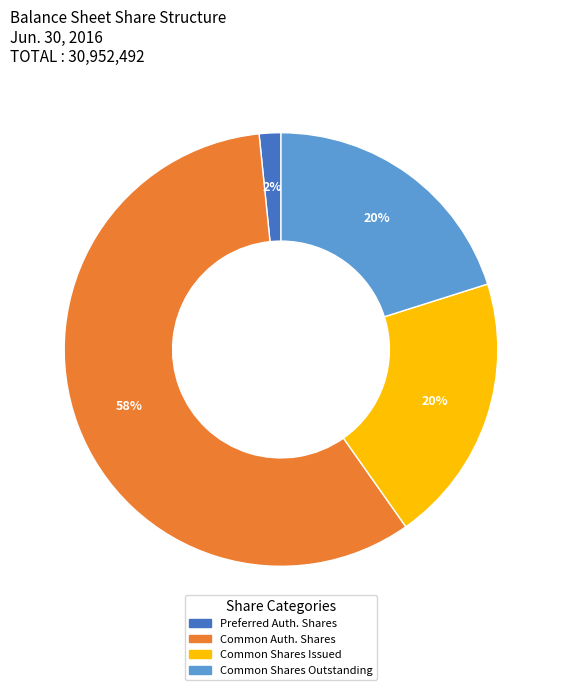

Does any single category account for the majority?

Yes